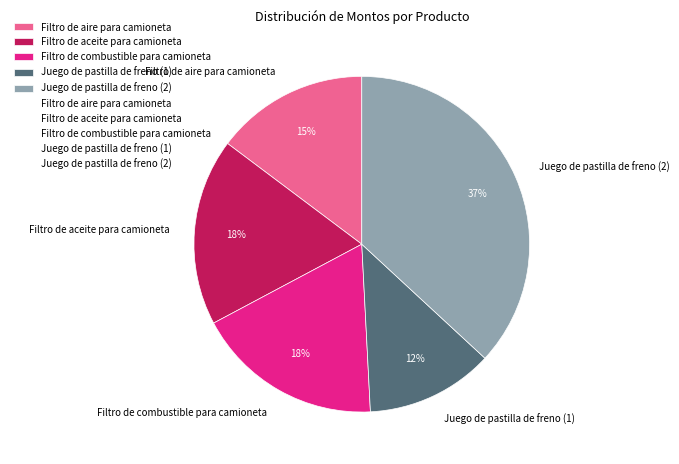

To the nearest percent, what portion does Juego de pastilla de freno (1) represent?

12%